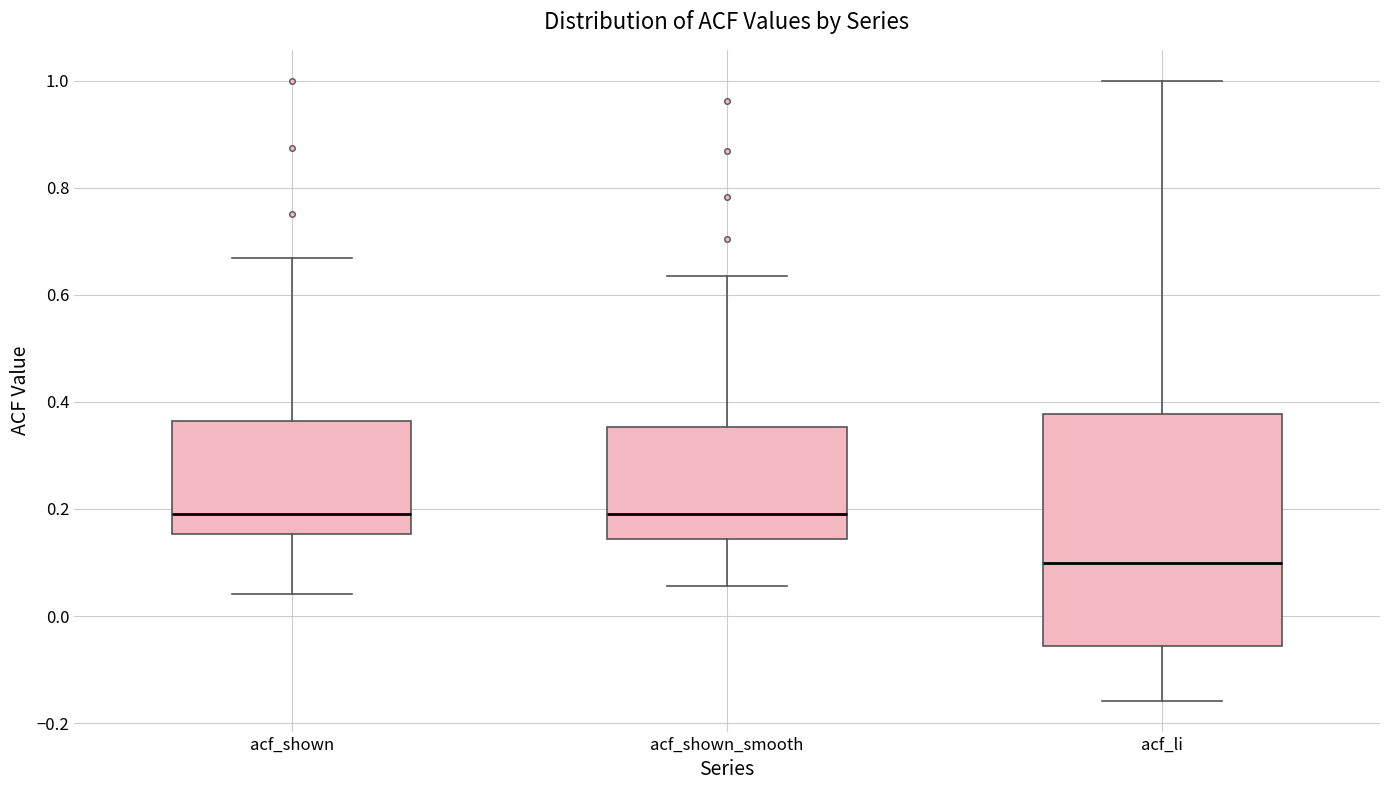

Reading left to right, read every box against the y-axis: the position of its median line, the range the box covers, and the ends of its whiskers. The values are not printed on the chart, so give them approximately, as read against the axis.

acf_shown: median 0.20, box 0.16 to 0.36, whiskers 0.04 to 0.66
acf_shown_smooth: median 0.20, box 0.14 to 0.36, whiskers 0.06 to 0.64
acf_li: median 0.10, box -0.06 to 0.38, whiskers -0.16 to 1.00